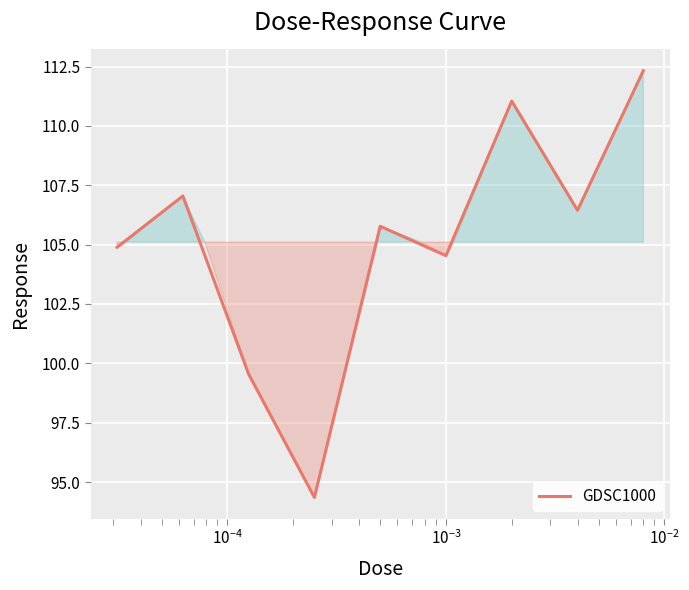

What is the difference between the maximum and minimum values?

18.0